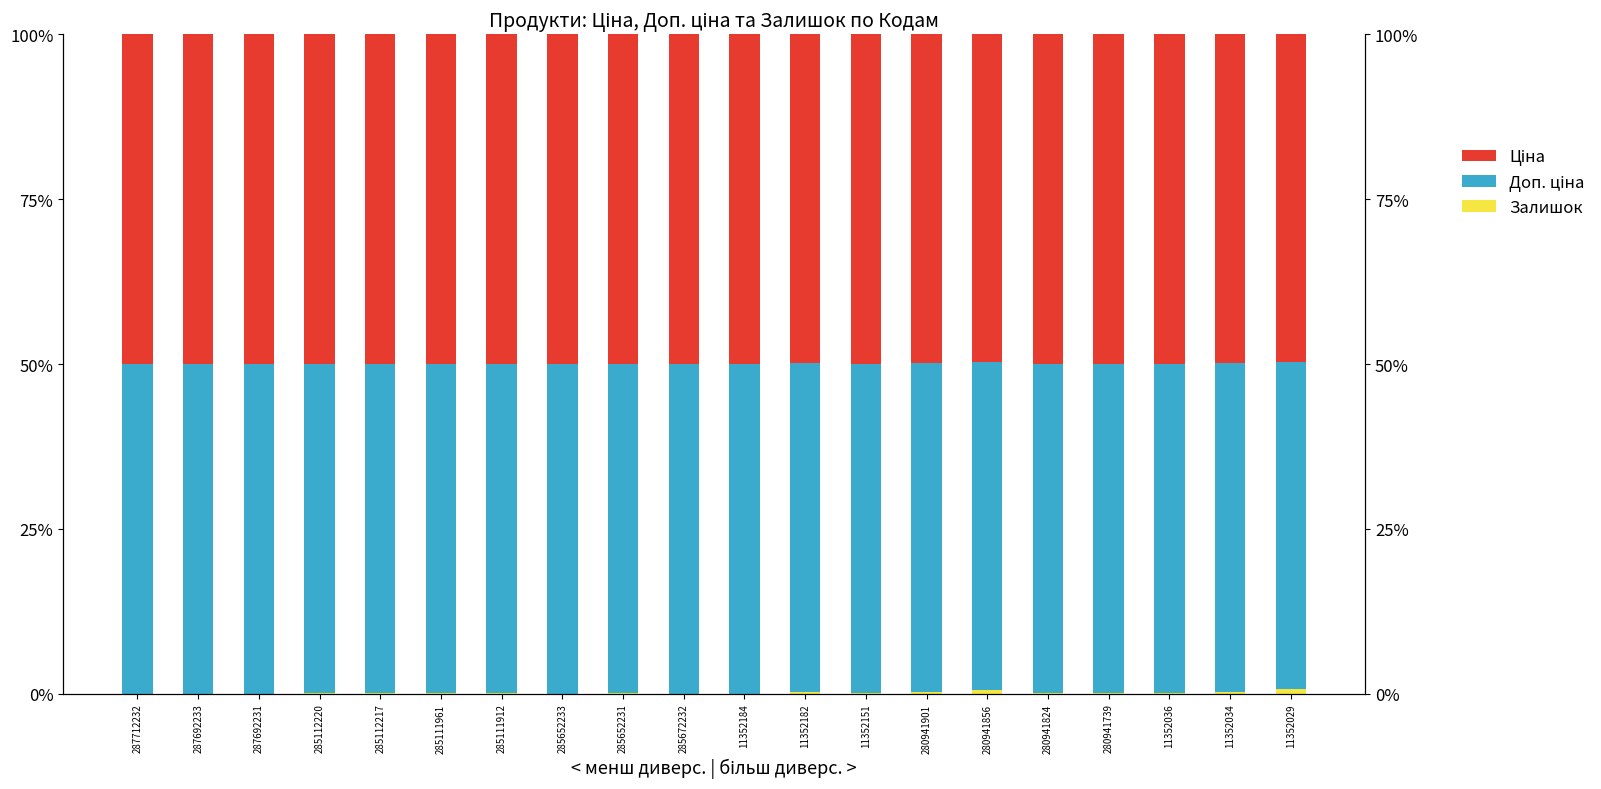

What is the spread (max minus min) of values at 287712232?

0.5